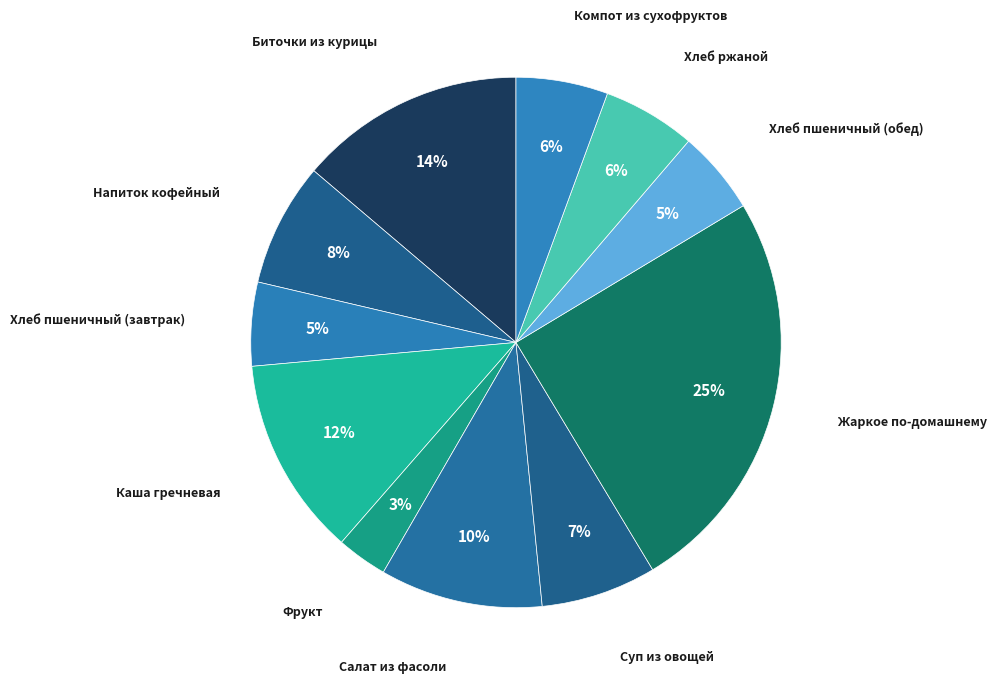

True or false: Жаркое по-домашнему accounts for 17% of the total.

False